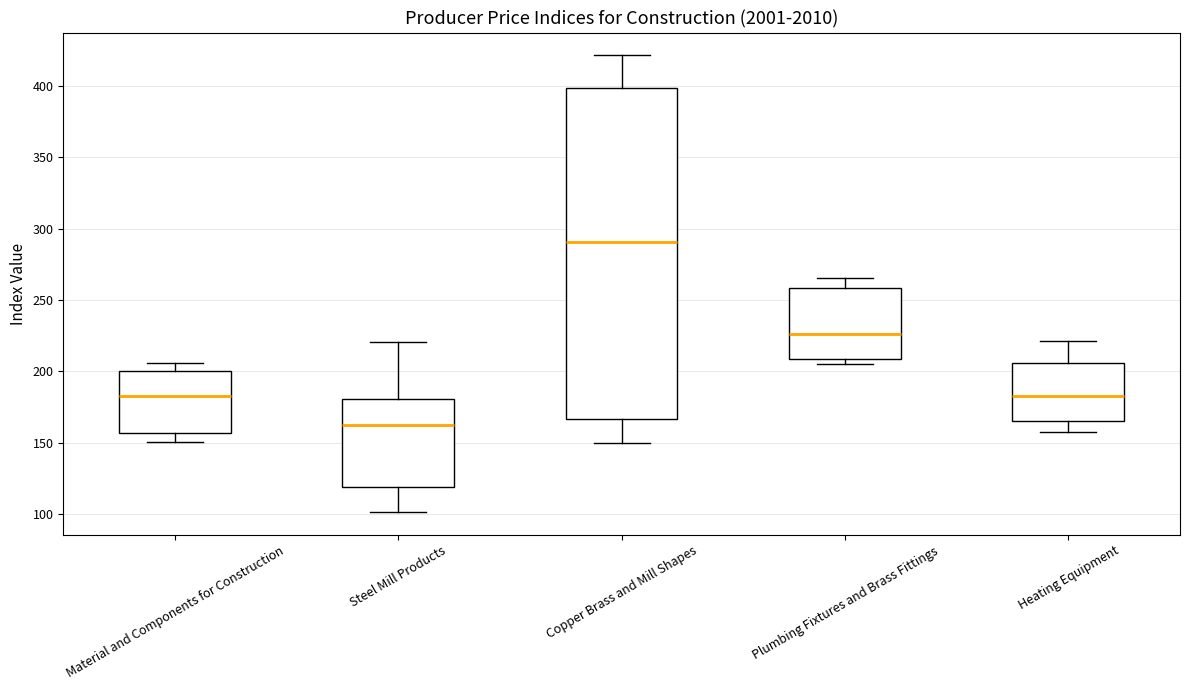

Where does the median line of the box for Heating Equipment sit on the y-axis? The values are not printed on the chart, so give them approximately, as read against the axis.

185